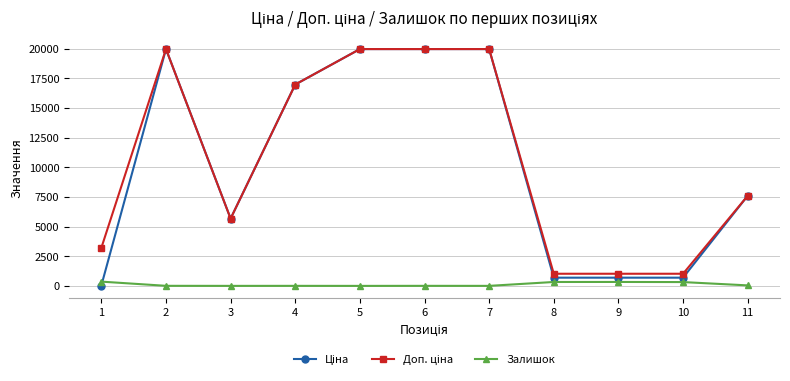

What is the total value across all series at 2?

39935.3